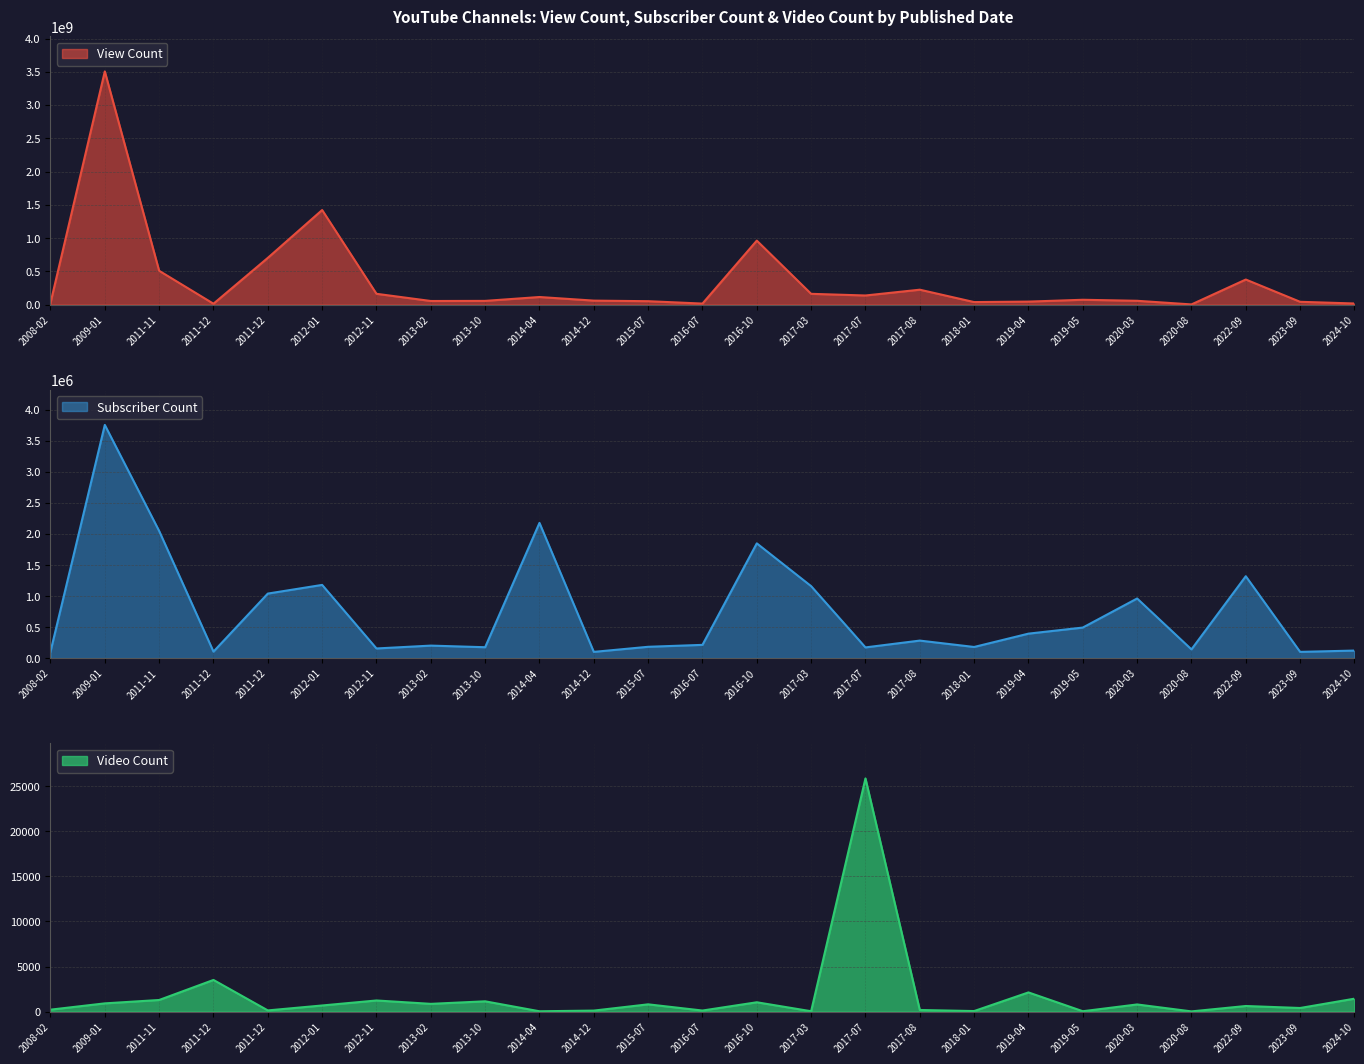

Reading left to right, extract all data points from this chart.

View Count: 22771286	3505726155	508306518	12865563	702174158	1421674229	162029919	53842025	55539918	113747436	59416430	50813264	15026281	961643613	161617941	136633525	223740212	37618833	44541591	72267776	56877954	2236758	376551120	41694772	16438066
Subscriber Count: 102000	3760000	2050000	104000	1040000	1180000	155000	201000	175000	2180000	100000	182000	213000	1850000	1160000	172000	282000	179000	394000	492000	961000	140000	1320000	100000	121000
Video Count: 212	910	1285	3509	129	676	1231	857	1138	34	109	803	115	1032	38	25866	177	57	2125	39	790	20	618	397	1431